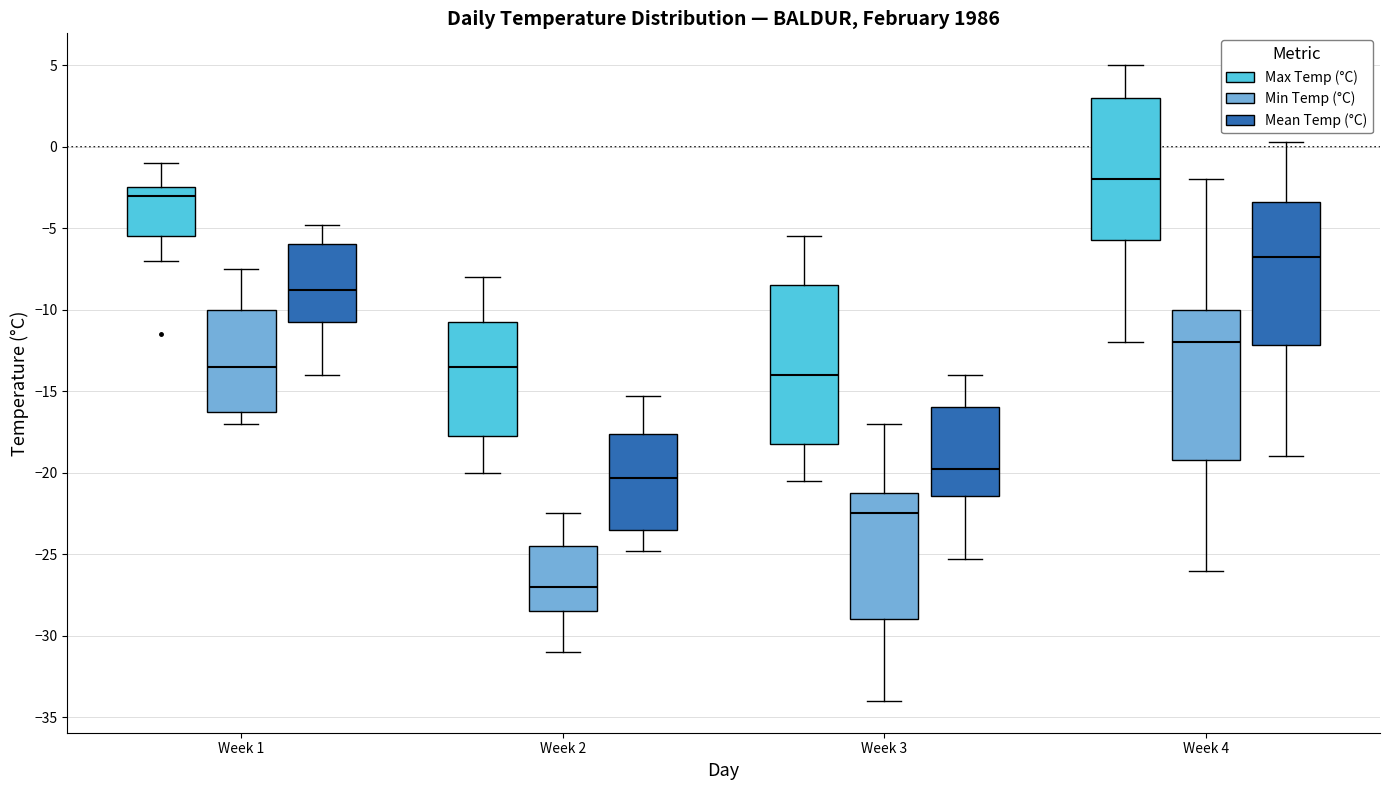

Which box has the highest median line?

Week 4 (Max Temp (°C))